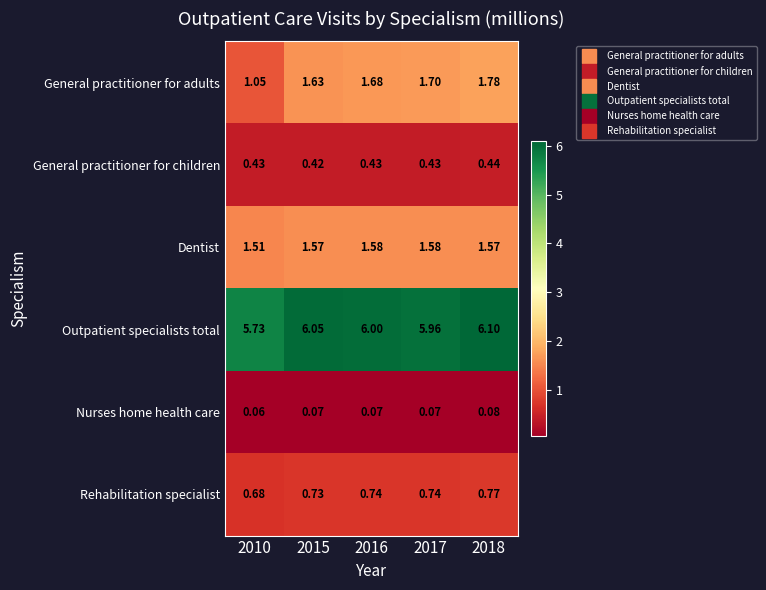

Which series has the largest total across all categories?

Outpatient specialists total